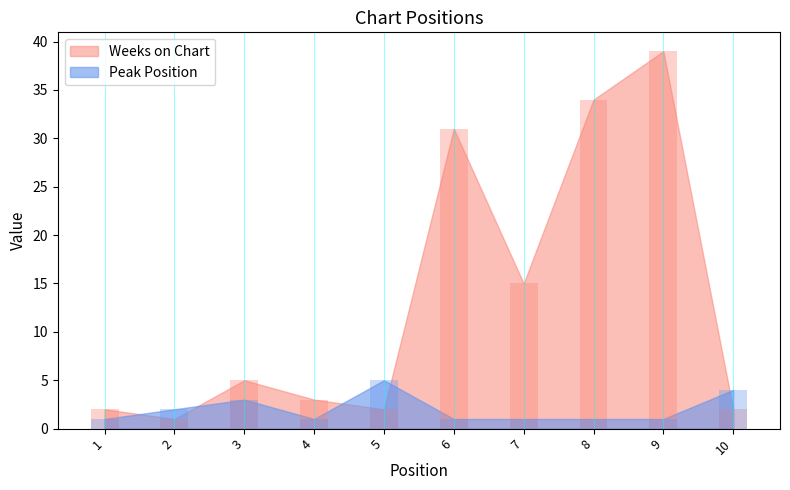

Reading left to right, list all the values displayed in this chart.

Weeks on Chart: 1=2	2=1	3=5	4=3	5=2	6=31	7=15	8=34	9=39	10=2
Peak Position: 1=1	2=2	3=3	4=1	5=5	6=1	7=1	8=1	9=1	10=4